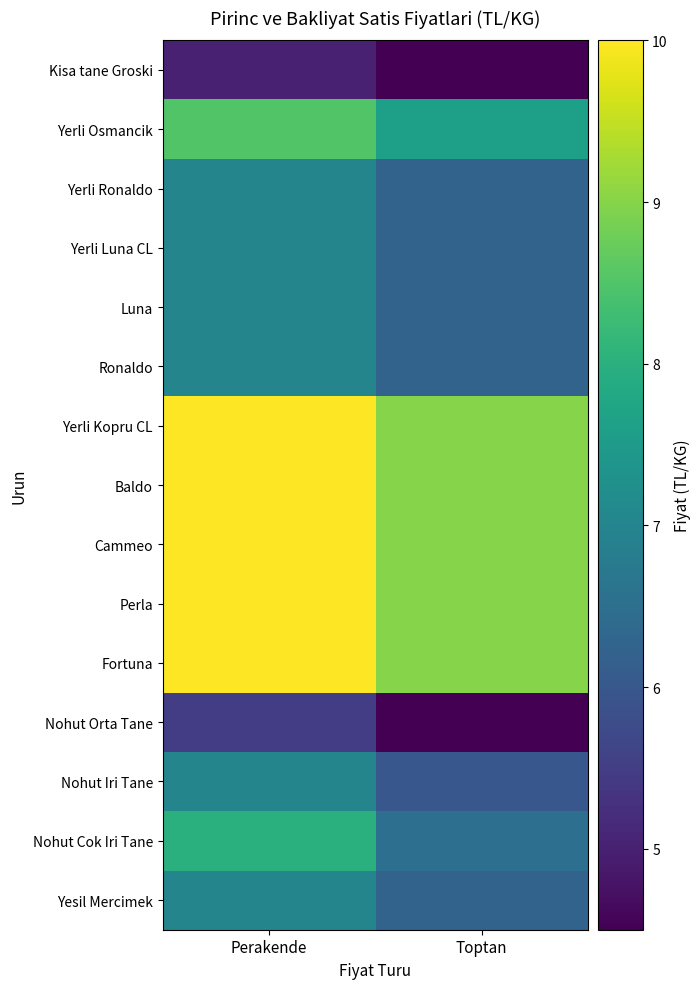

Count the number of data series in this chart.

15